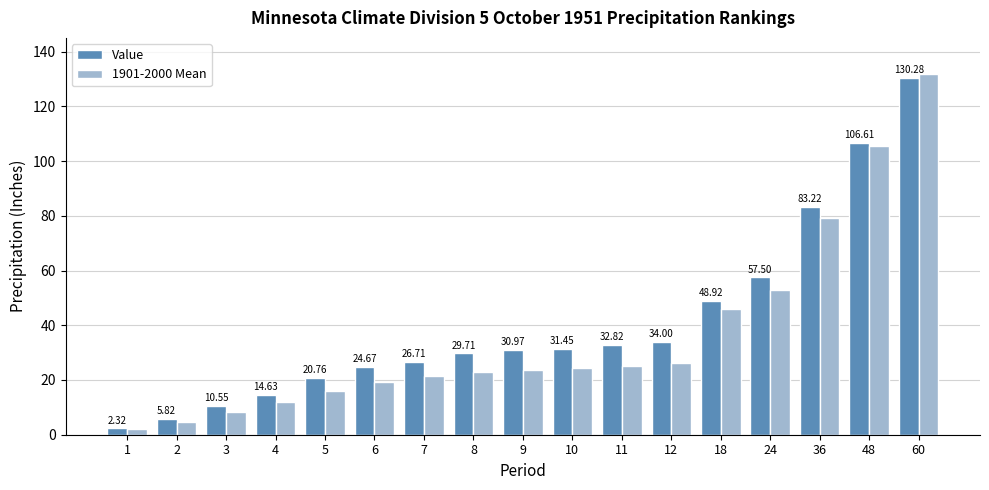

The 1901-2000 Mean series shows 26.4 at 12. True or false?

True